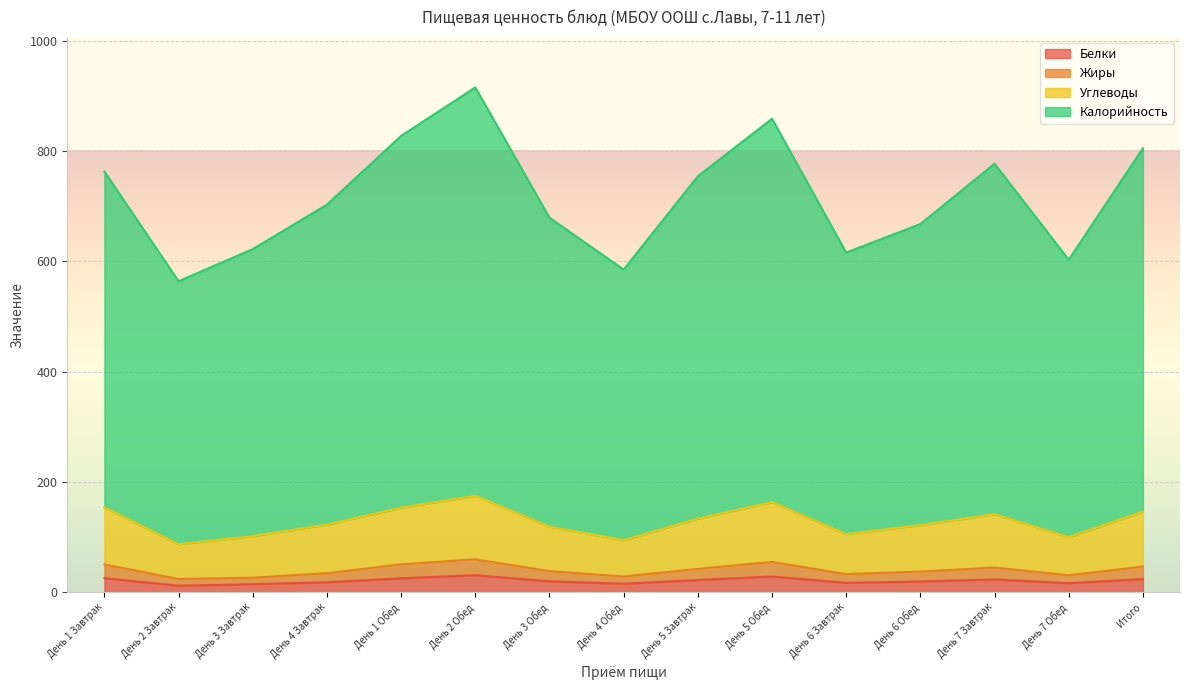

Which category has the lowest value in the Белки series?

День 2 Завтрак